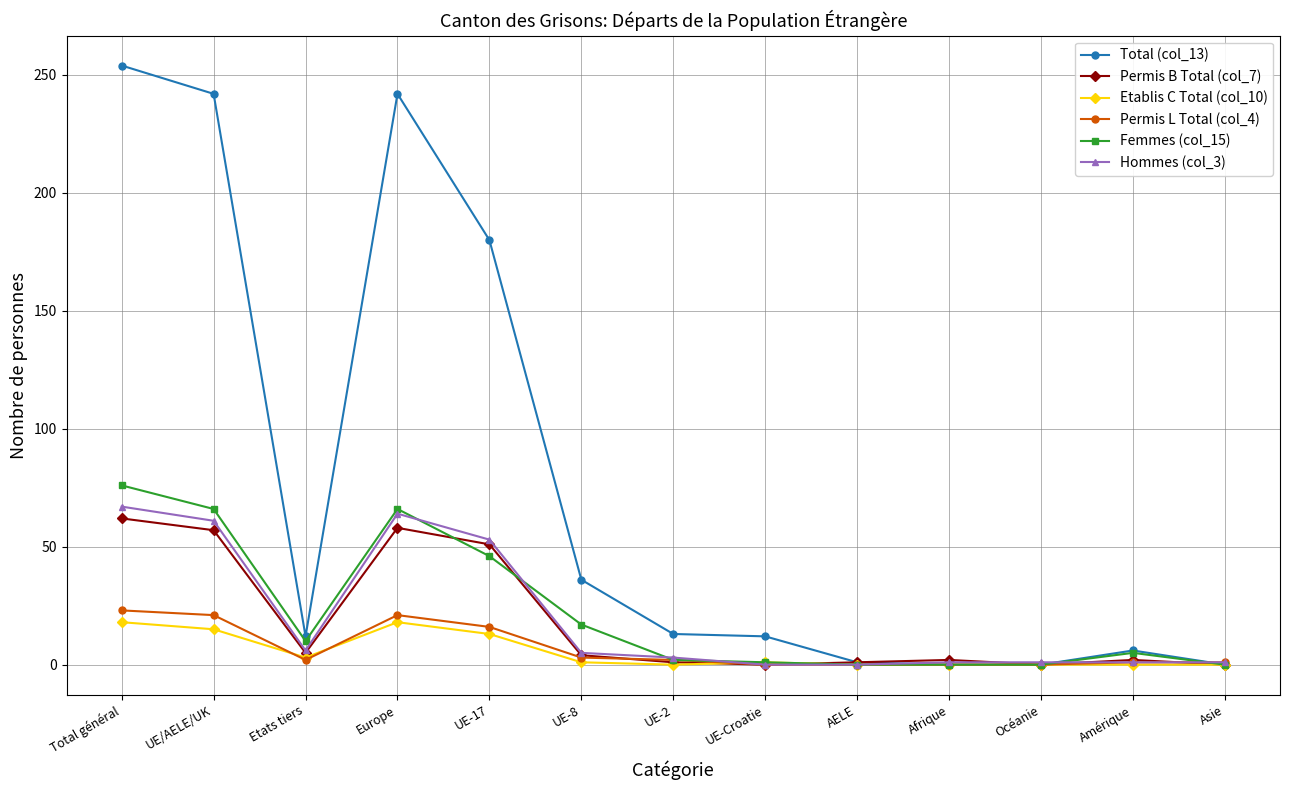

What is the highest value of the Hommes (col_3) series?

67